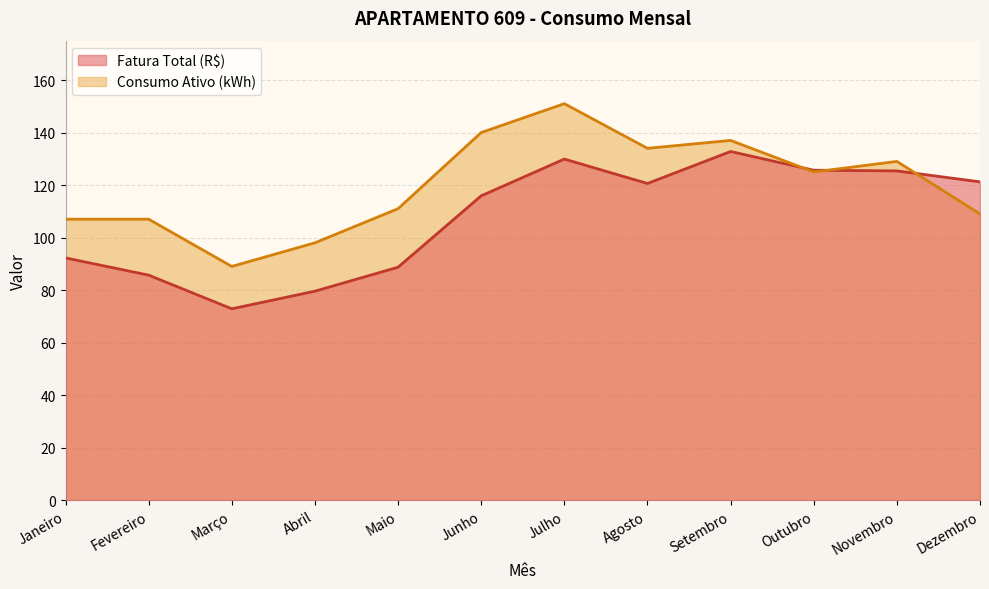

Is the value of Consumo Ativo (kWh) at Novembro greater than the value of Fatura Total (R$) at Fevereiro?

Yes